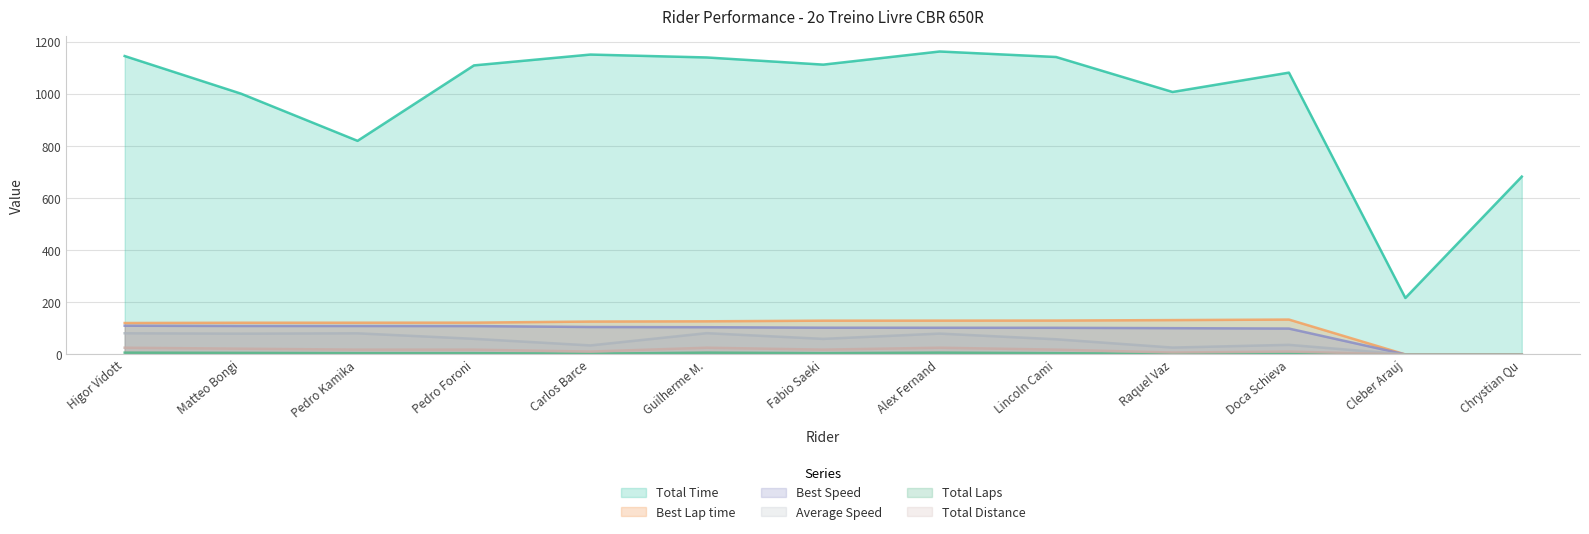

Is the value of Total Time at Pedro Kamika greater than the value of Total Distance at Guilherme M.?

Yes